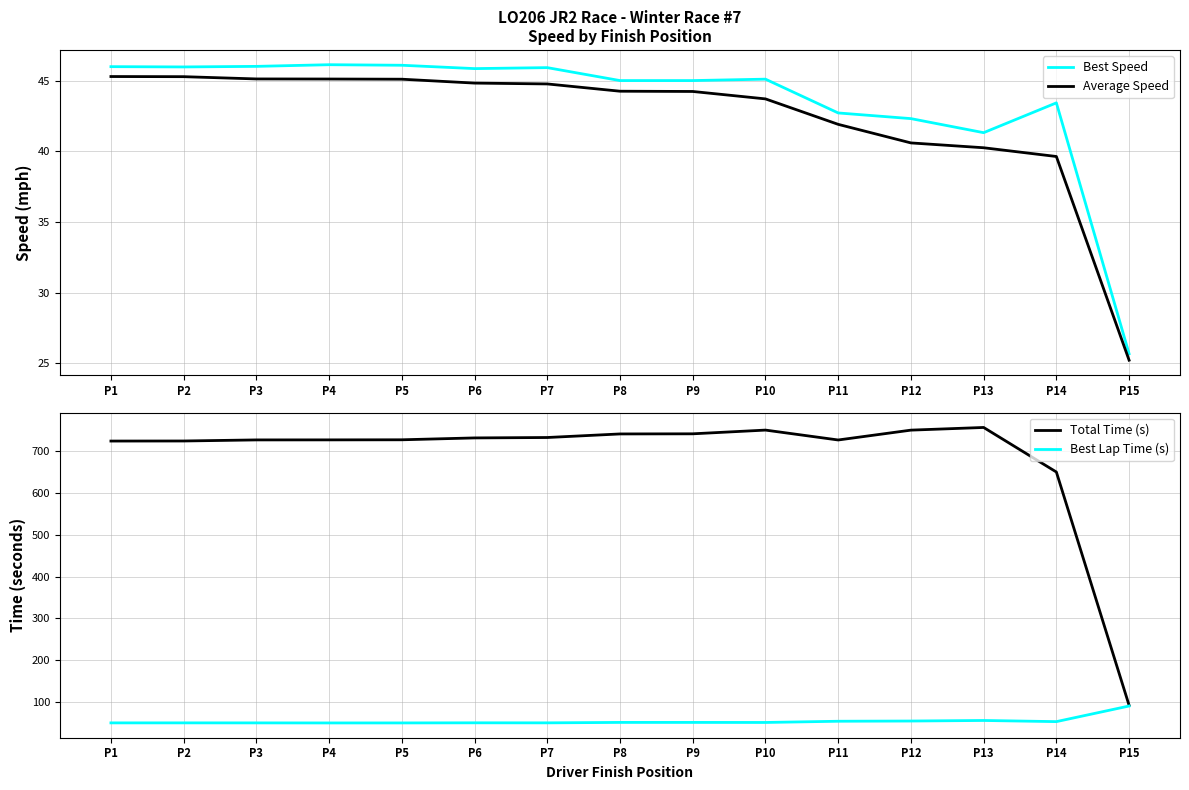

True or false: Best Lap Time (s) and Best Speed intersect in this chart.

False